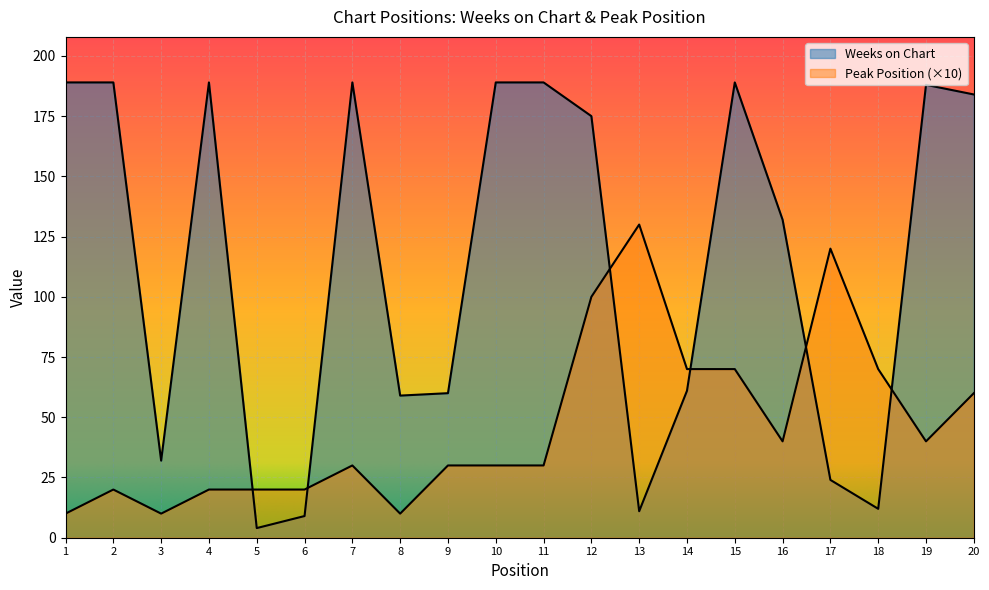

The value of Weeks on Chart at 6 is 9. True or false?

True